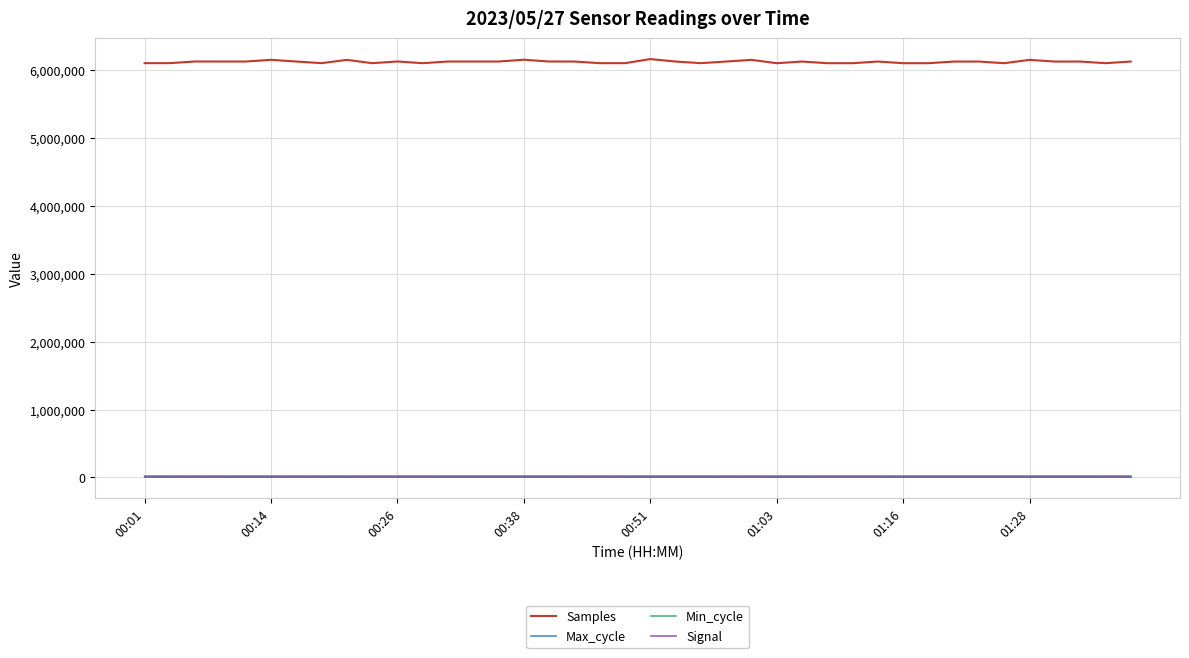

Which series has the widest spread of values?

Samples